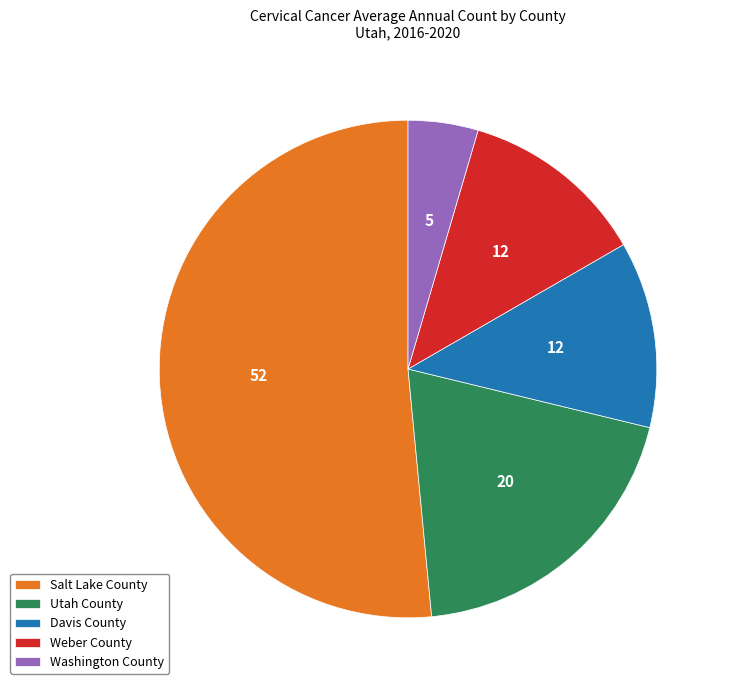

Which slice is the largest?

Salt Lake County